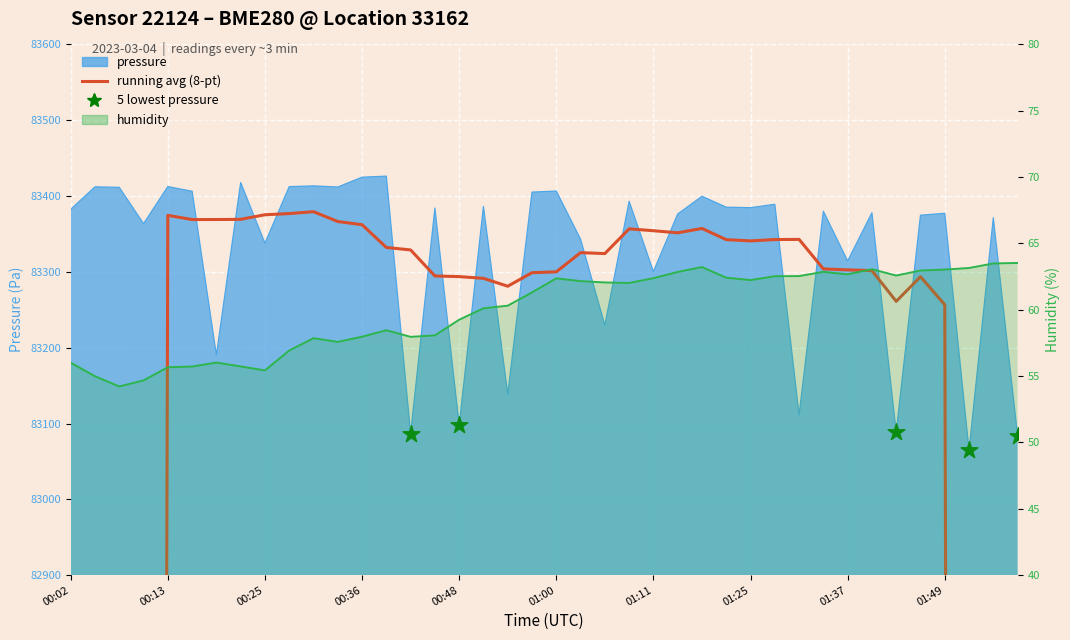

Which series contains the highest Y value?

pressure